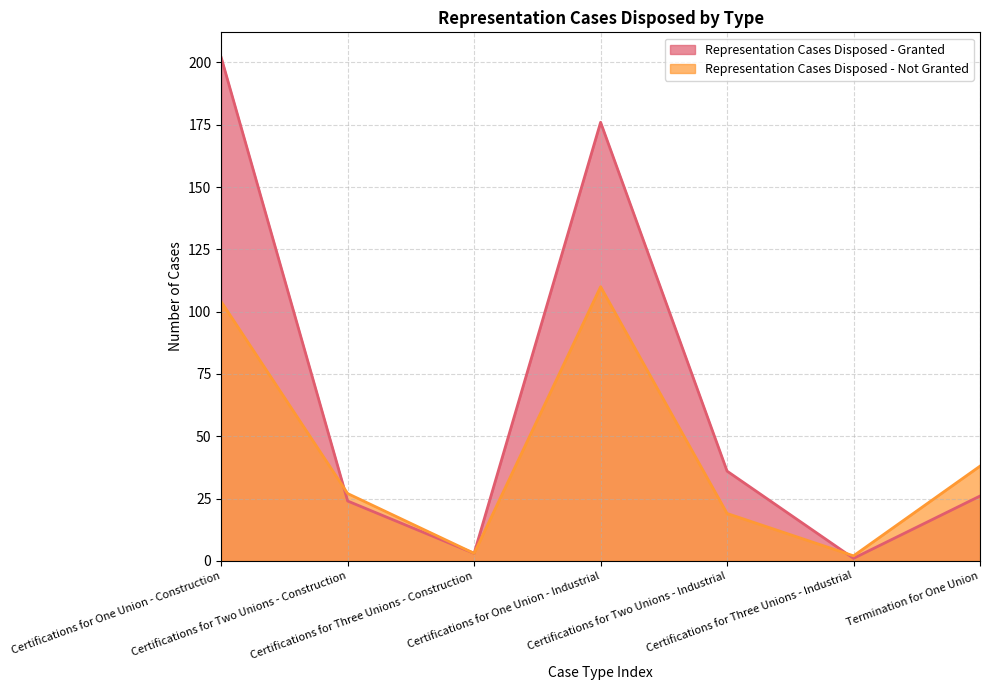

Which series has the largest total across all categories?

Representation Cases Disposed - Granted